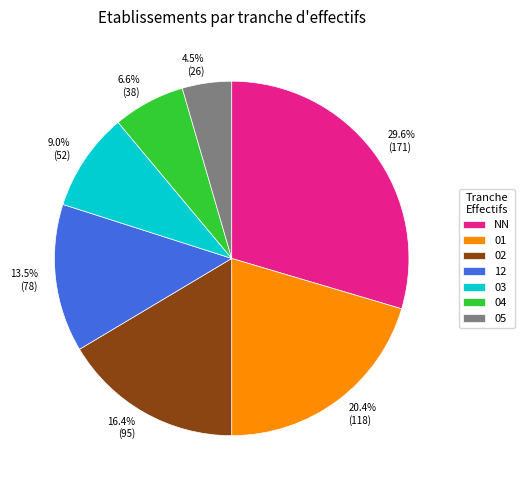

True or false: 12 accounts for 6% of the total.

False